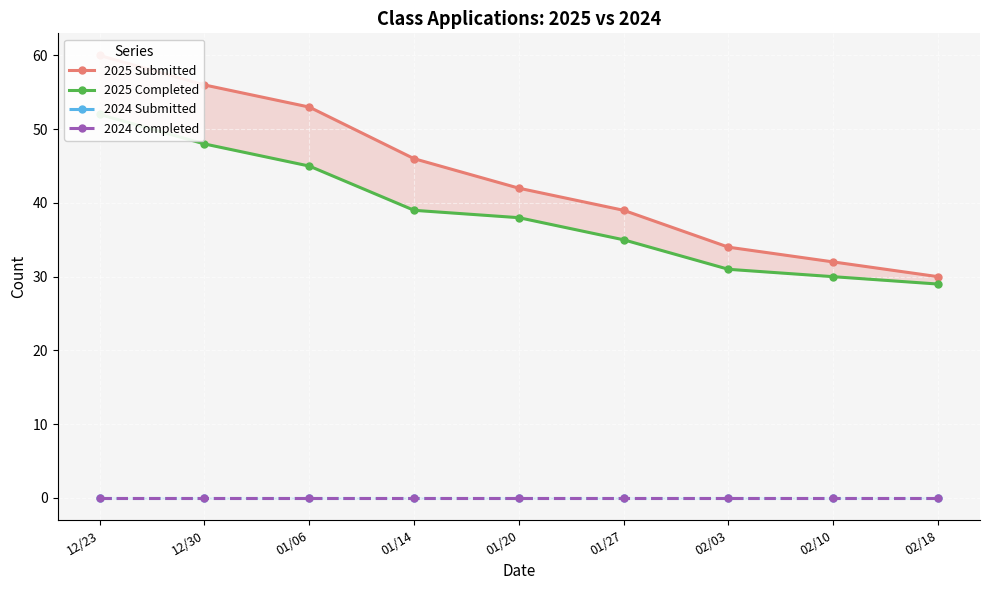

The 2025 Submitted series shows 56 at 12/30. True or false?

True